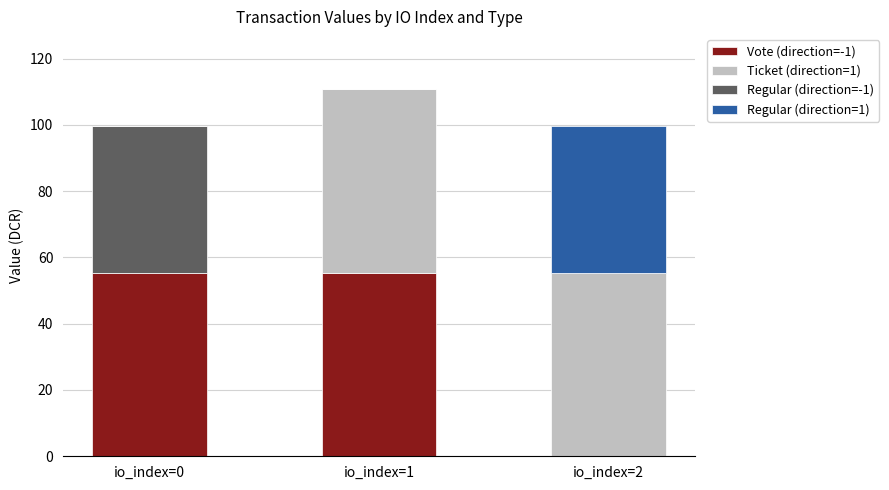

What is the sum of all Vote (direction=-1) values?

110.7